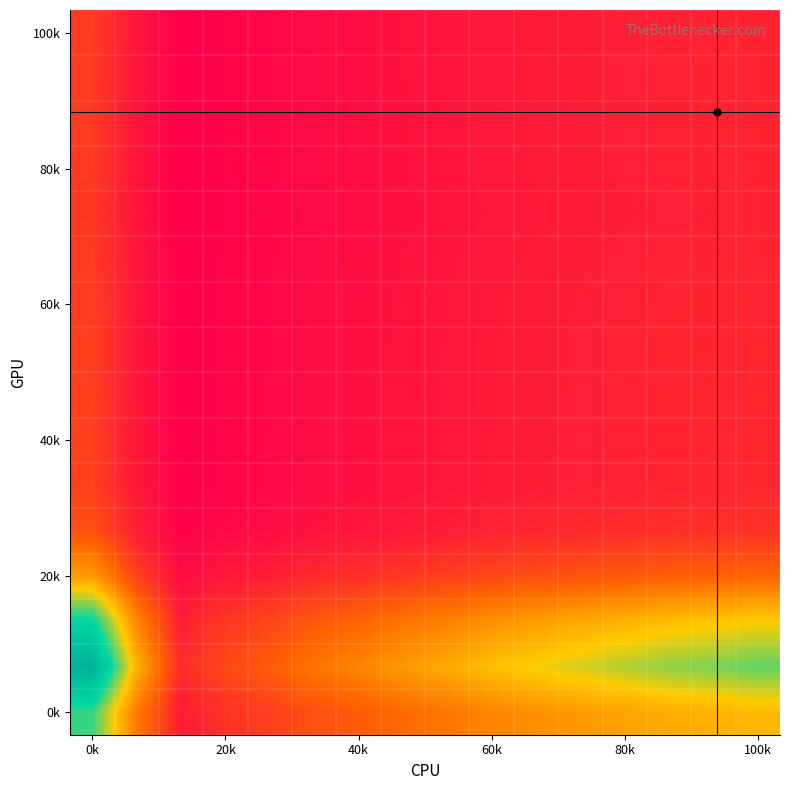

How many categories are shown in the chart?

16